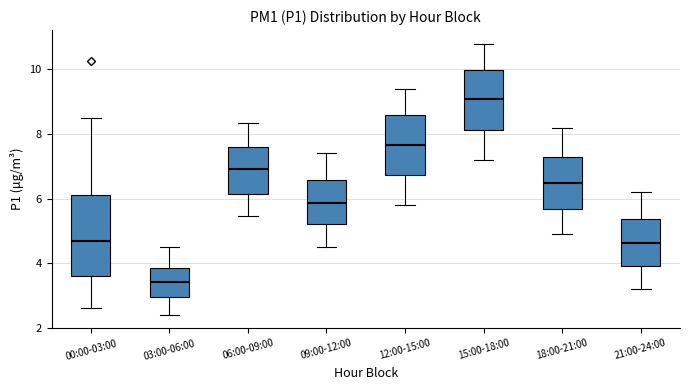

Which box has the lowest median line?

03:00-06:00